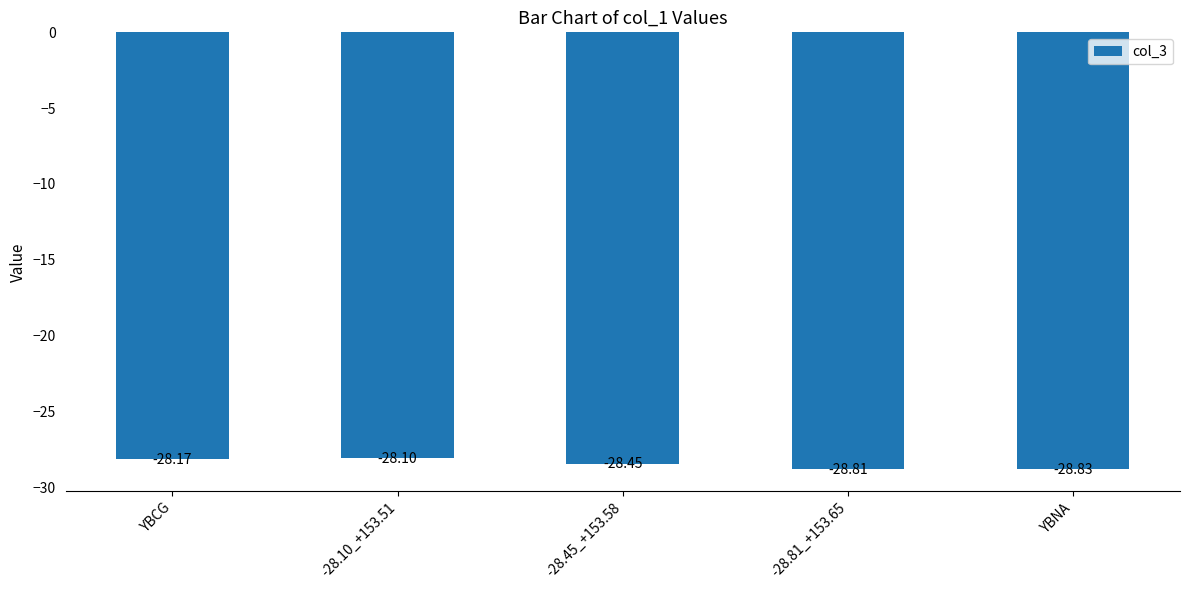

What is the change in value from YBCG to -28.10_+153.51?

+0.1